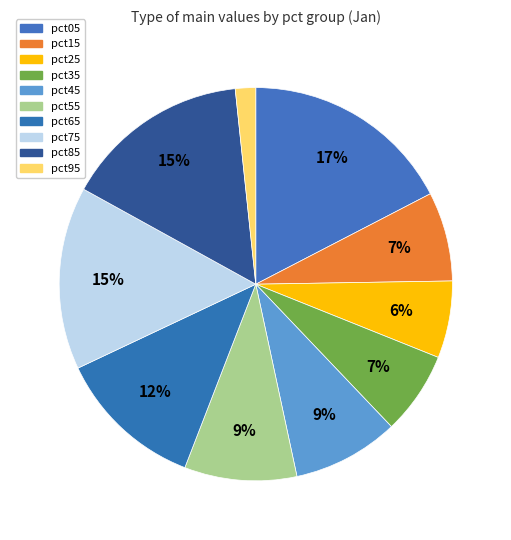

Is it true that pct85 is 27% of the pie?

False